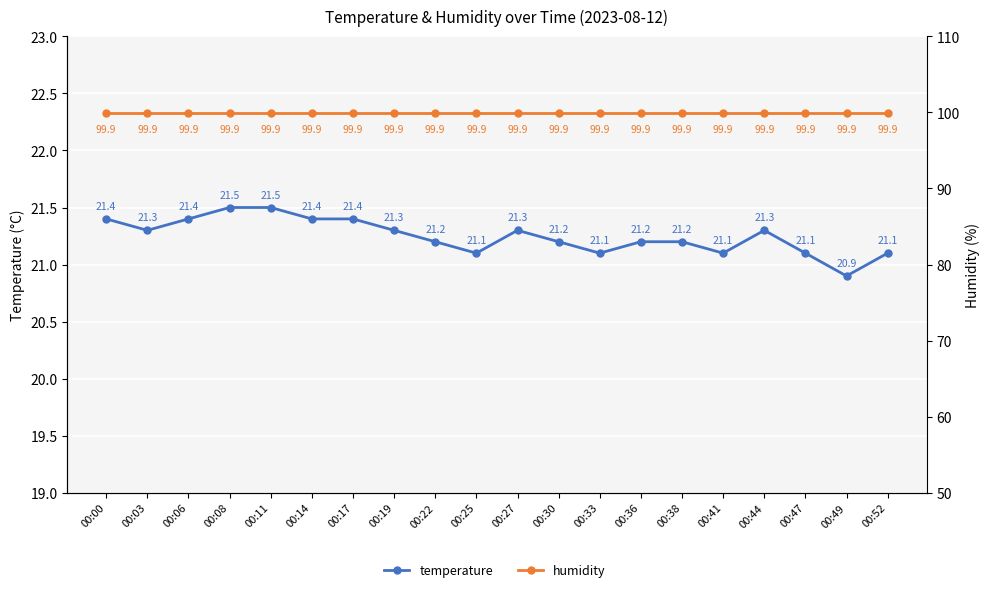

True or false: humidity has more than 0 interior local peaks.

False